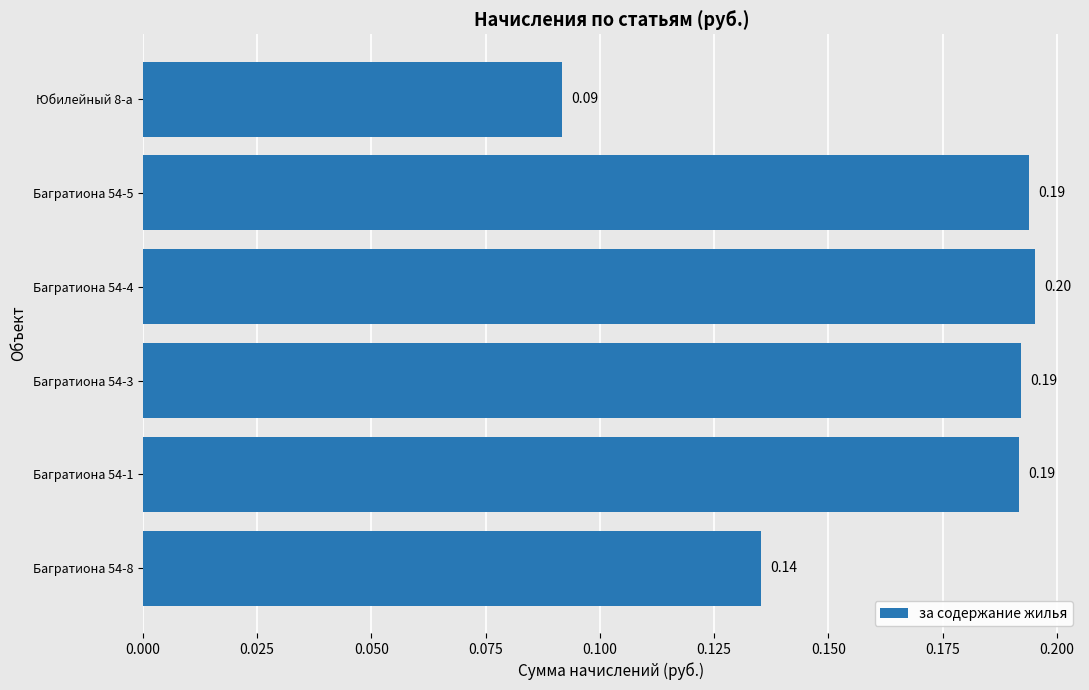

Which has a higher value, Багратиона 54-1 or Багратиона 54-4?

Багратиона 54-4